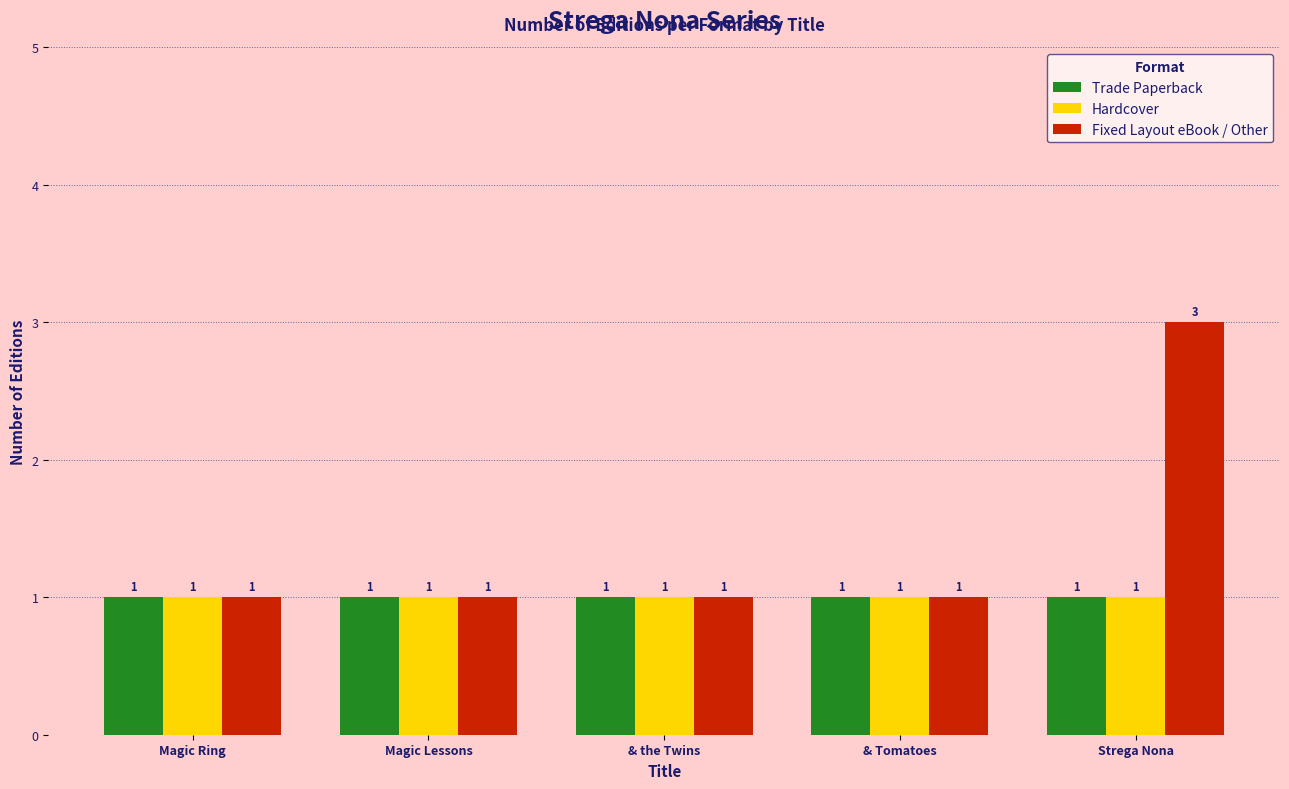

Which series has the largest range (max minus min)?

Fixed Layout eBook / Other